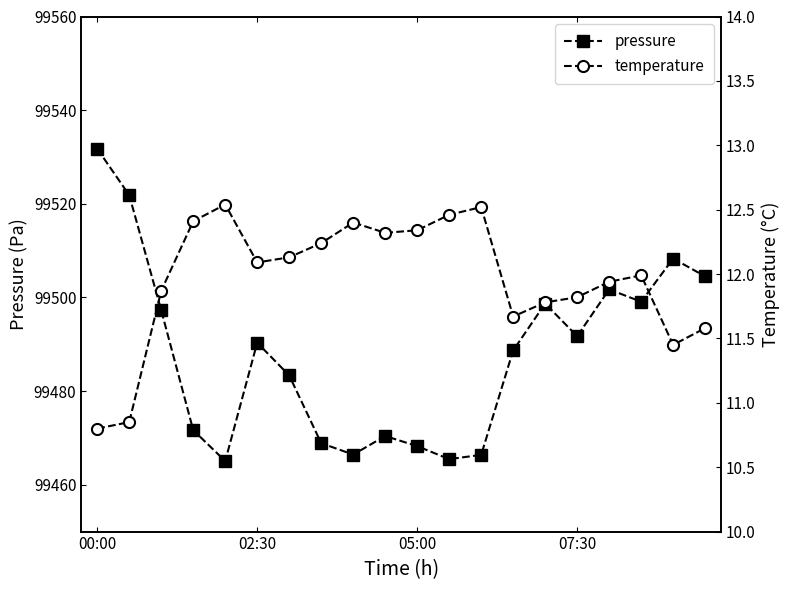

True or false: pressure and temperature intersect in this chart.

False